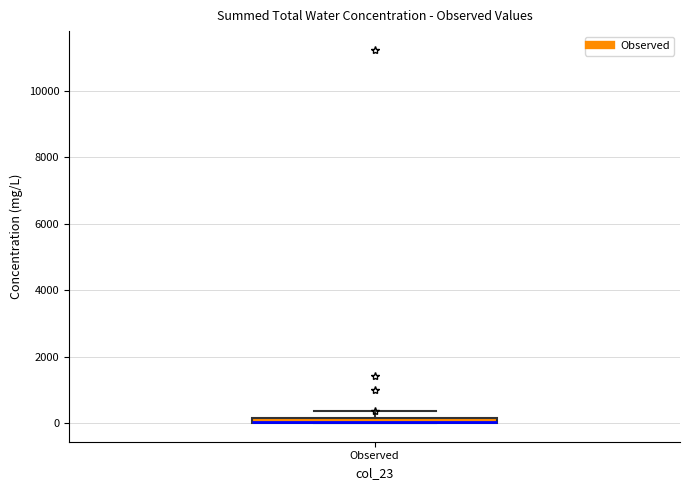

Where is the lower edge of the box for Observed on the y-axis? The values are not printed on the chart, so give them approximately, as read against the axis.

0